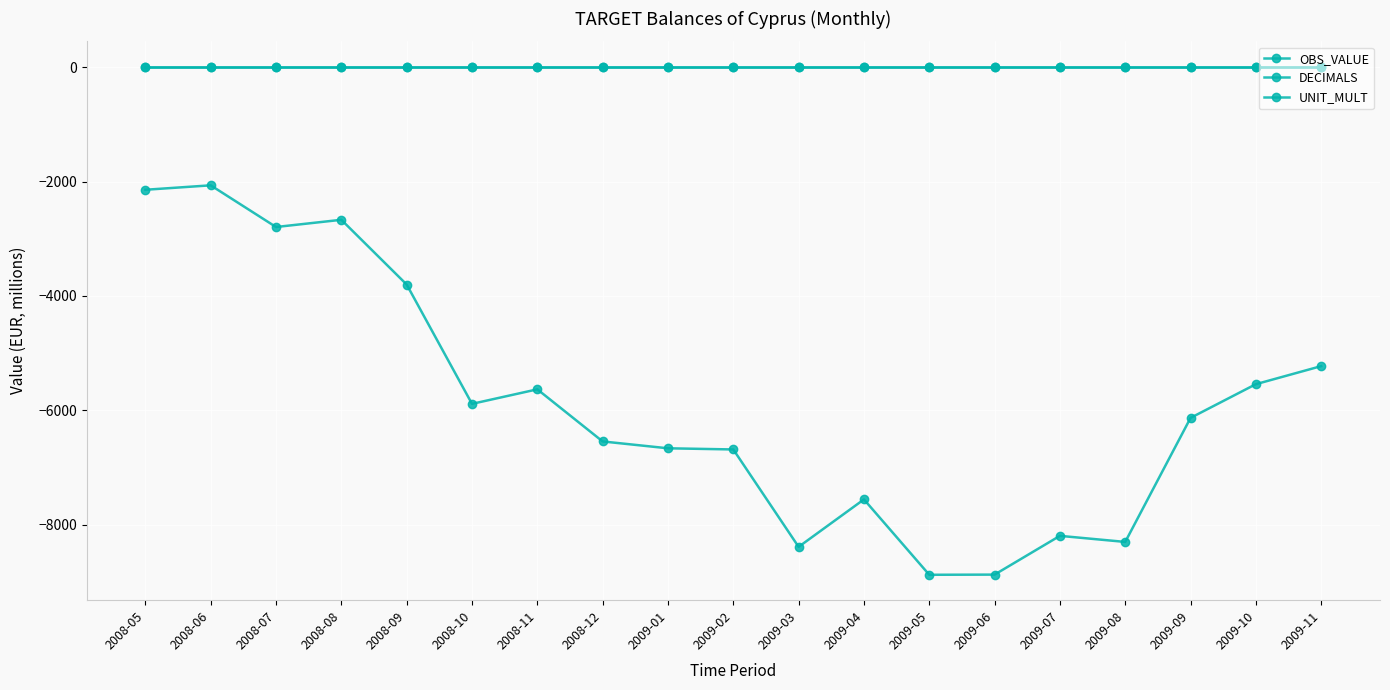

Where is DECIMALS nearest to the value 2?

2008-05